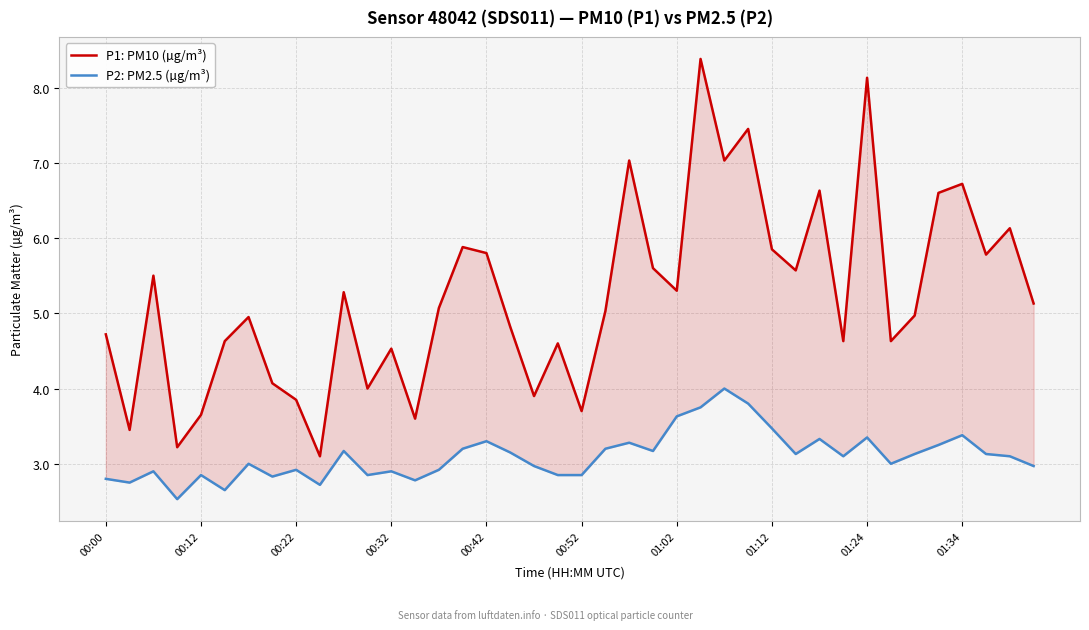

What value does the P2: PM2.5 (µg/m³) series have at 00:22?

2.9